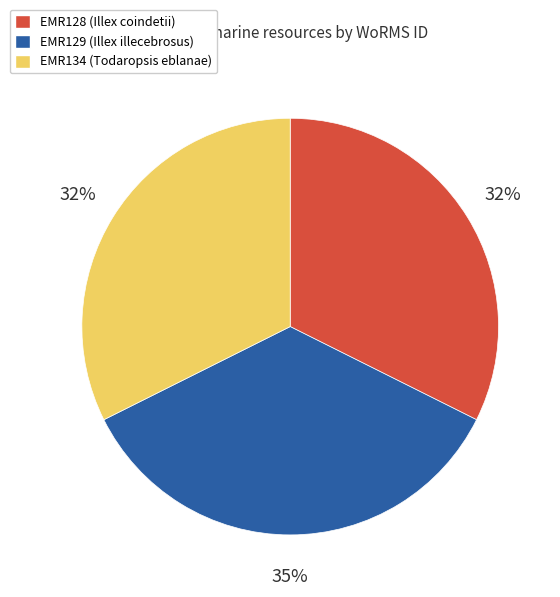

Which category has the biggest portion of the pie?

EMR129 (Illex illecebrosus)